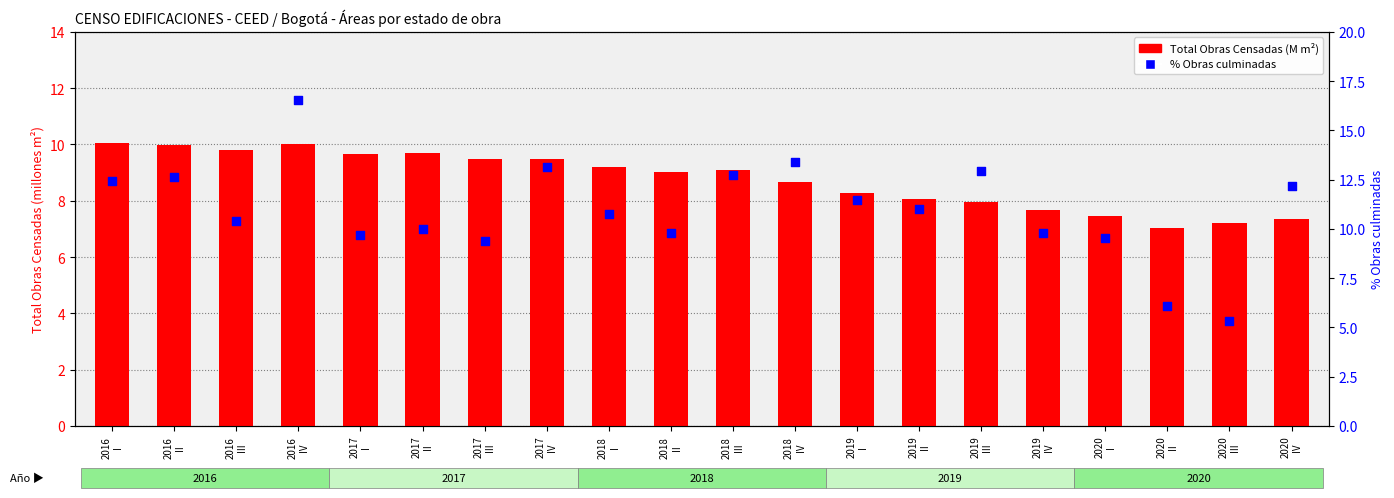

At how many categories does at least one series exceed 15?

1